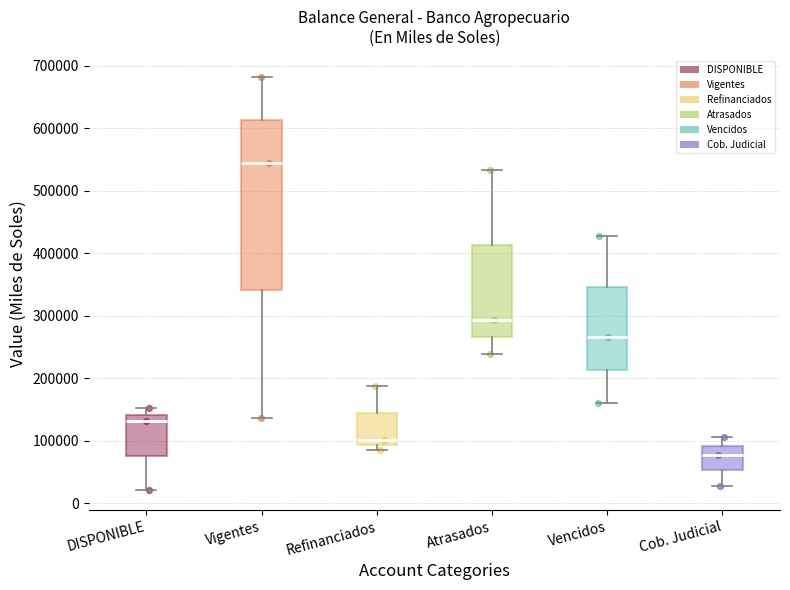

Which box is the tallest, from its lower edge to its upper edge?

Vigentes